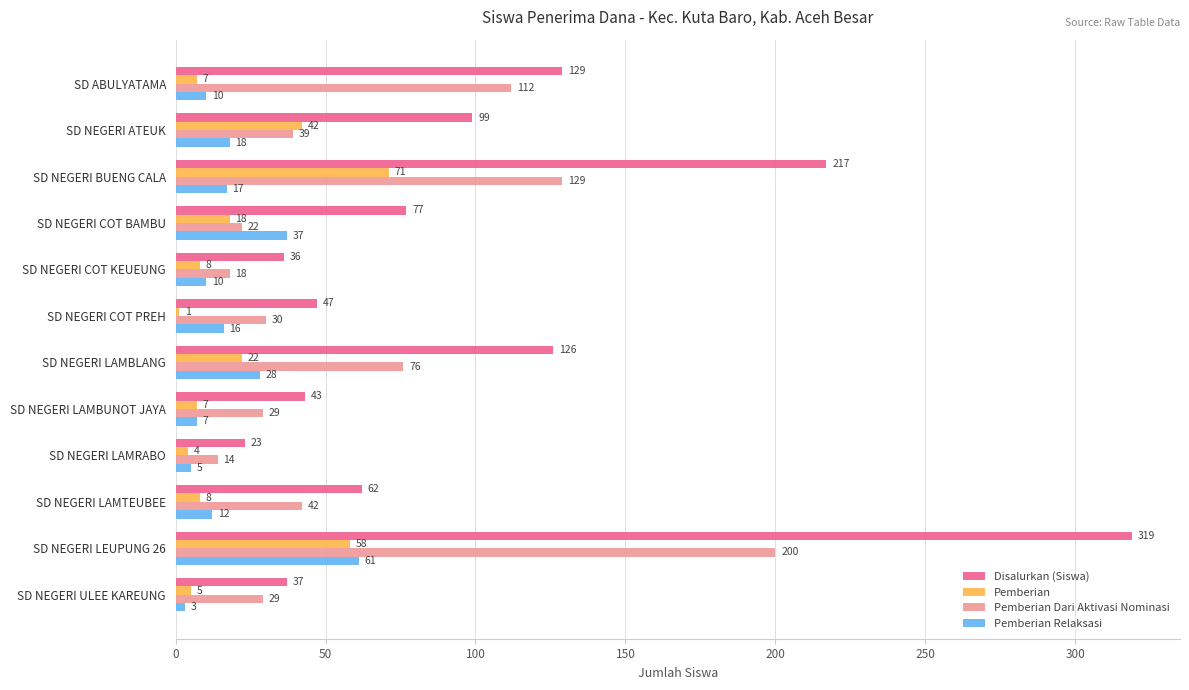

Which series has the largest total across all categories?

Disalurkan (Siswa)